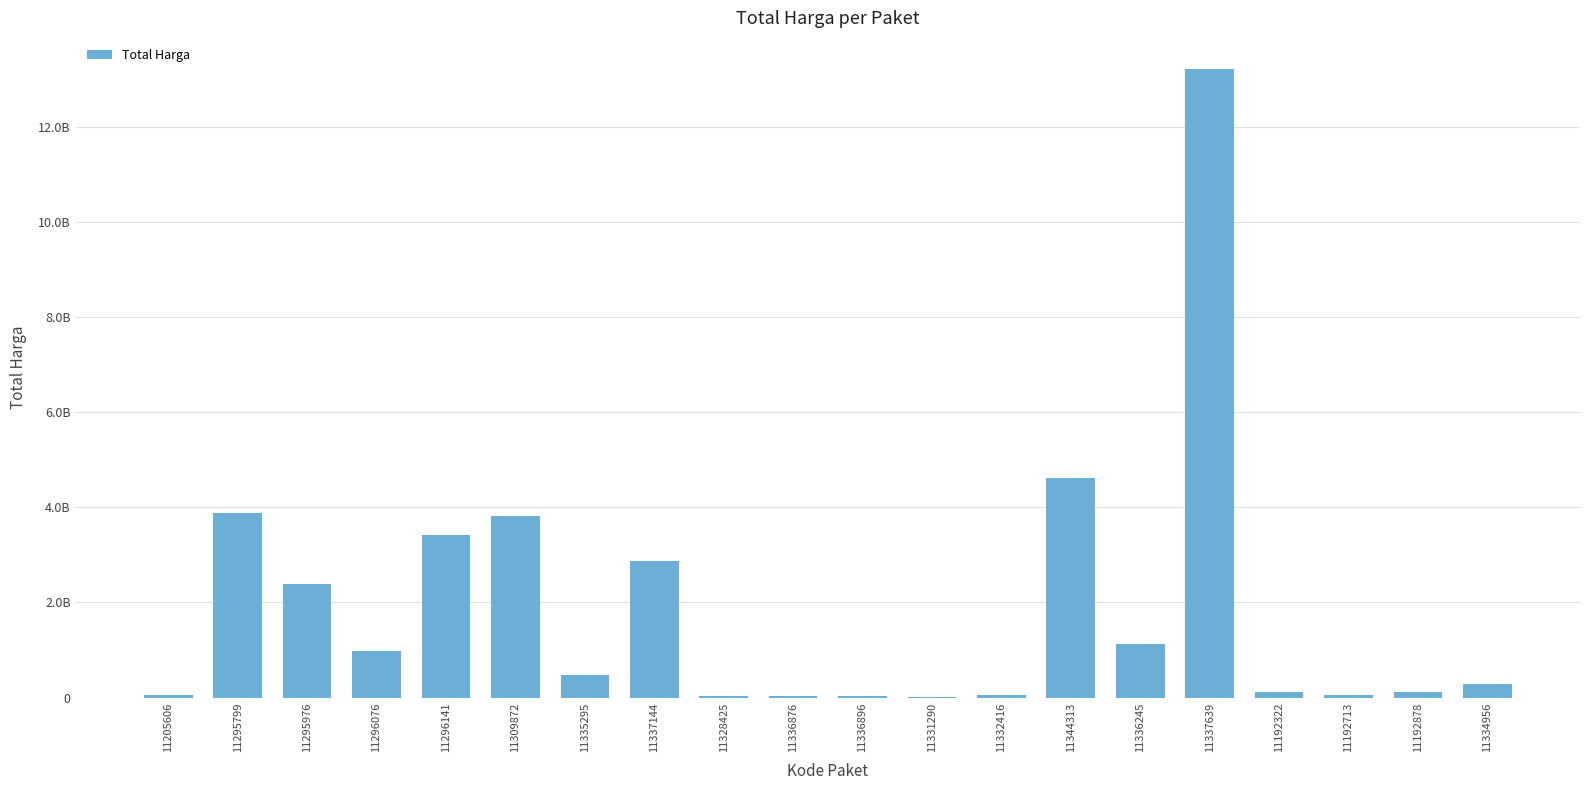

Are the bars horizontal?

No